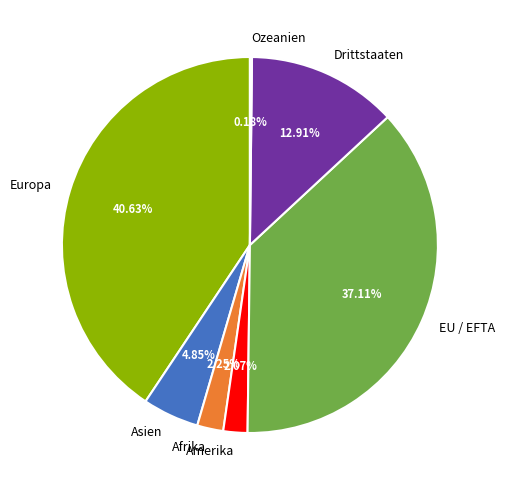

Which slice is the largest?

Europa